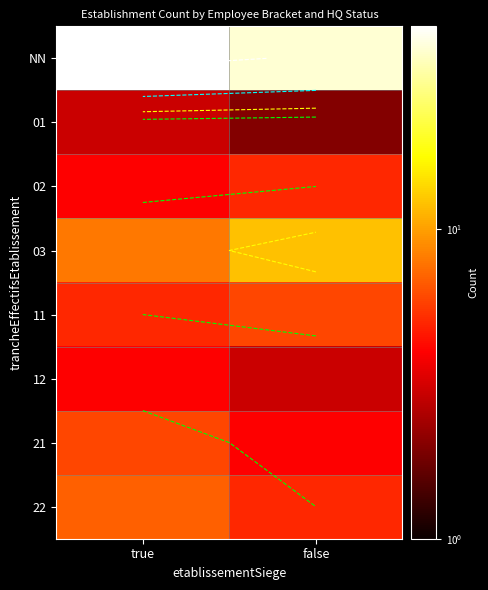

What is the difference between the highest and lowest values at false?

36